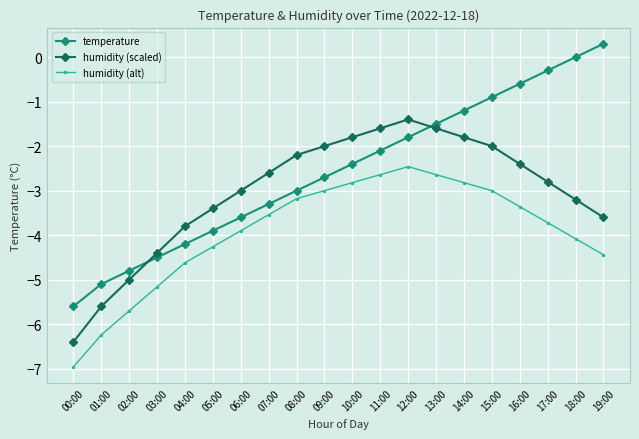

Which series has the largest total across all categories?

temperature